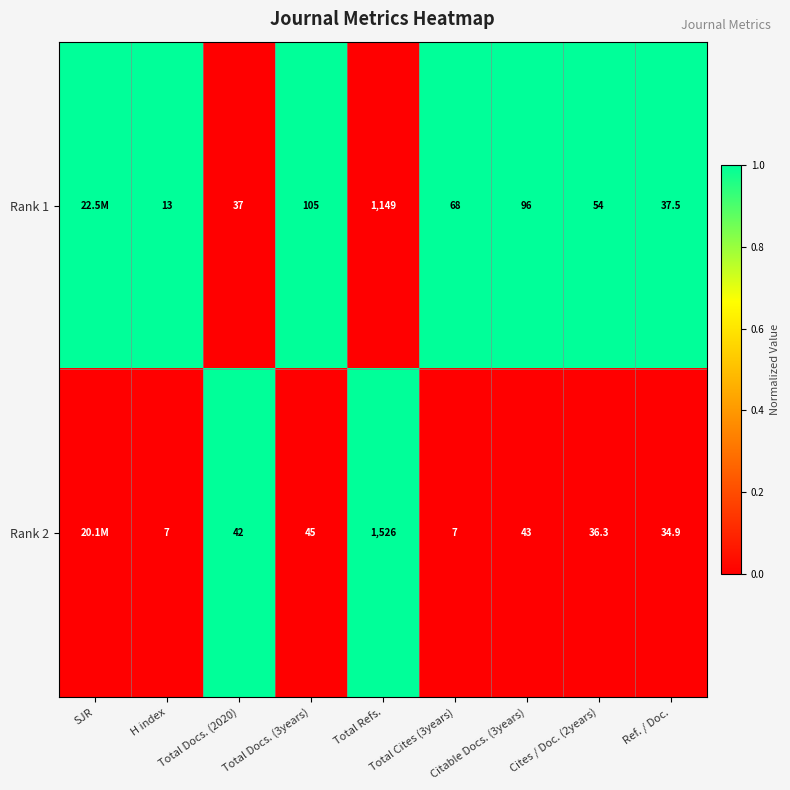

True or false: Rank 1 has a value of 0 at Ref. / Doc..

False